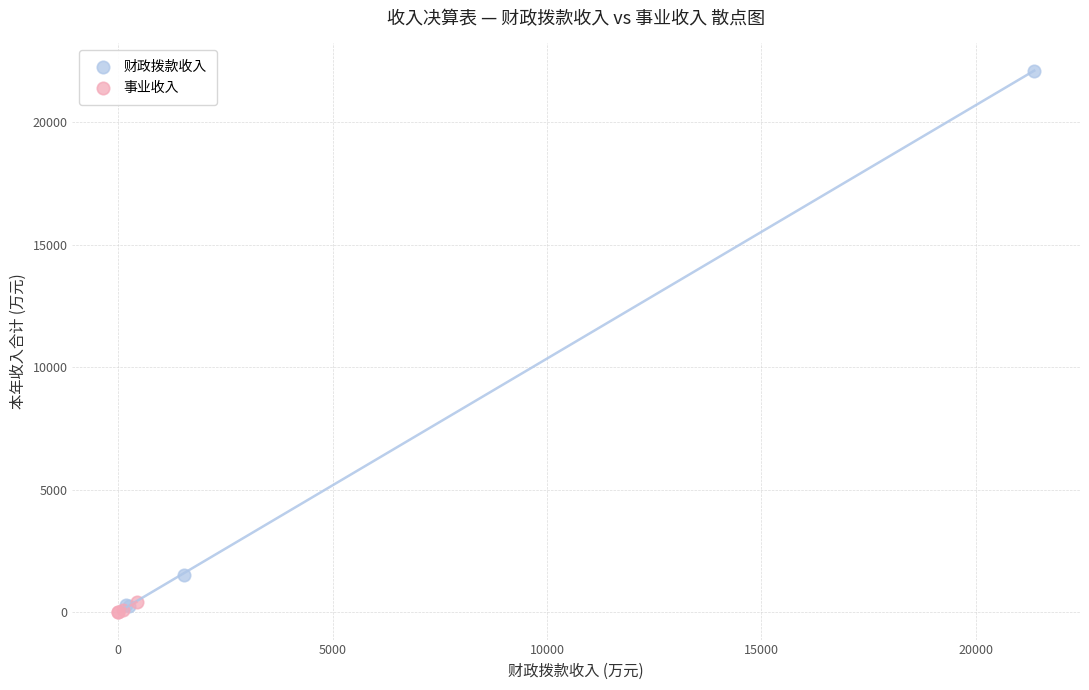

Which series contains the lowest Y value?

事业收入